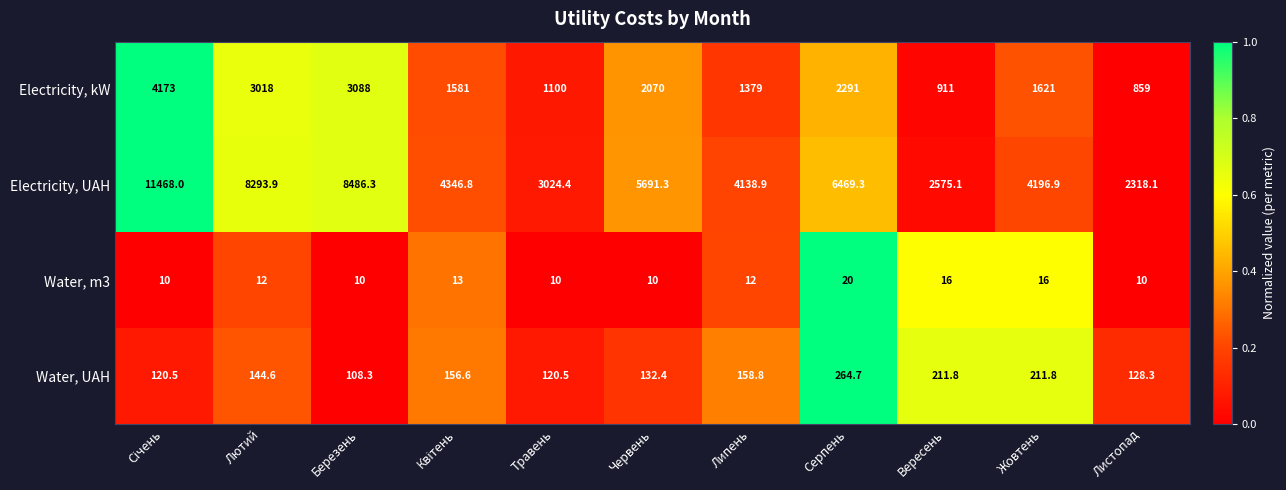

What is the approximate value of Electricity, kW at Вересень?

911.0